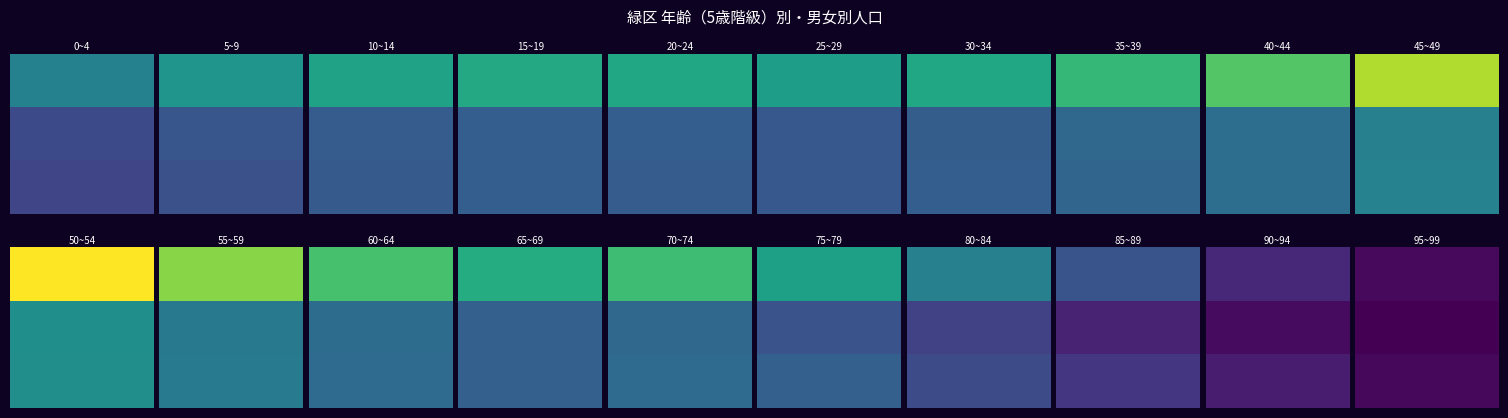

How many values in the 25~29 series exceed 3163?

1